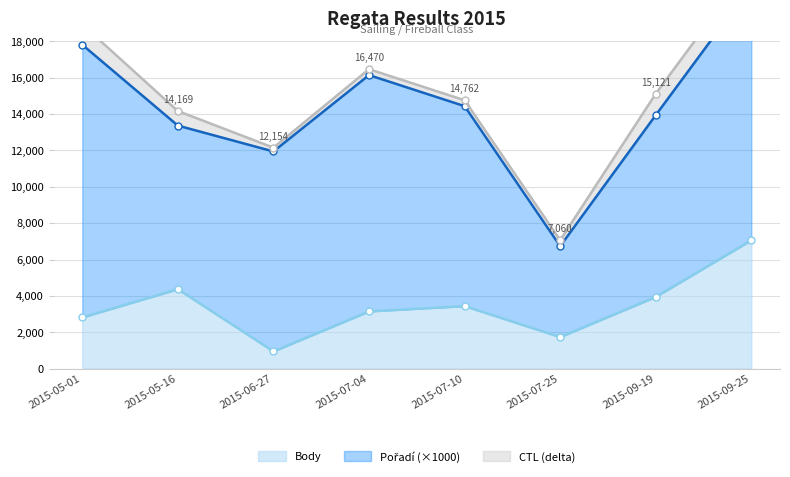

True or false: CTL delta line and Body line cross at least once.

False